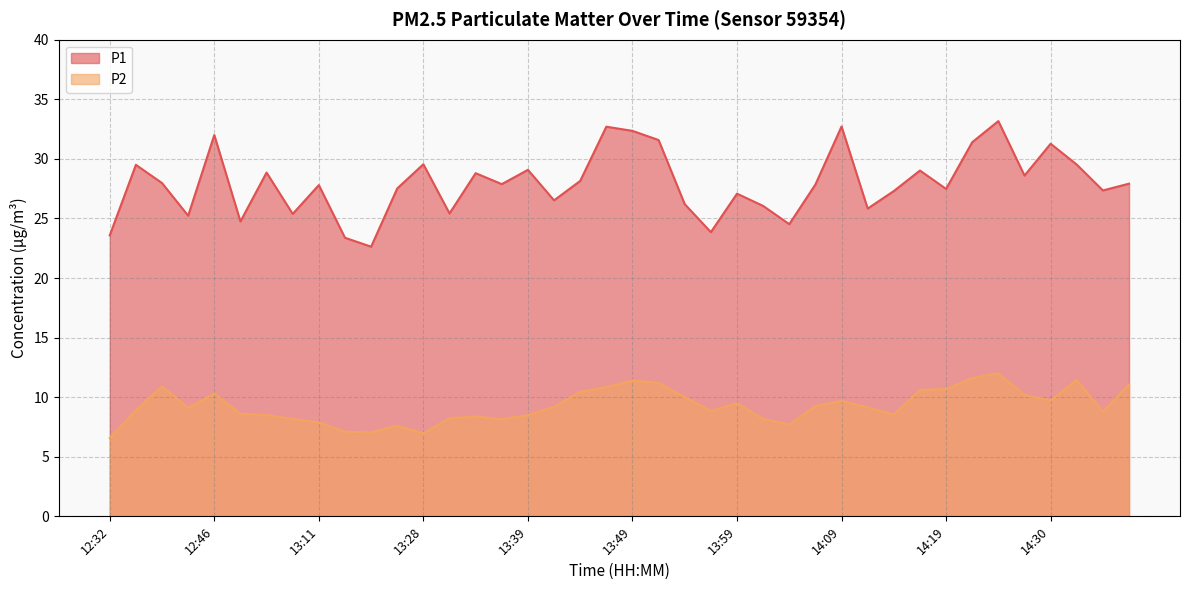

Reading left to right, list all the values displayed in this chart.

P1: 23.6	29.5	28.0	25.2	32.0	24.8	28.9	25.4	27.8	23.4	22.6	27.5	29.6	25.4	28.8	27.9	29.1	26.5	28.1	32.7	32.4	31.6	26.2	23.9	27.1	26.1	24.5	27.9	32.7	25.8	27.3	29.0	27.5	31.4	33.2	28.6	31.3	29.5	27.4	27.9
P2: 6.6	8.9	10.9	9.1	10.3	8.6	8.5	8.2	7.9	7.1	7.0	7.6	7.0	8.2	8.4	8.2	8.5	9.2	10.4	10.8	11.4	11.2	10.0	8.8	9.5	8.2	7.7	9.3	9.7	9.2	8.6	10.6	10.7	11.6	12.0	10.2	9.7	11.4	8.8	11.1